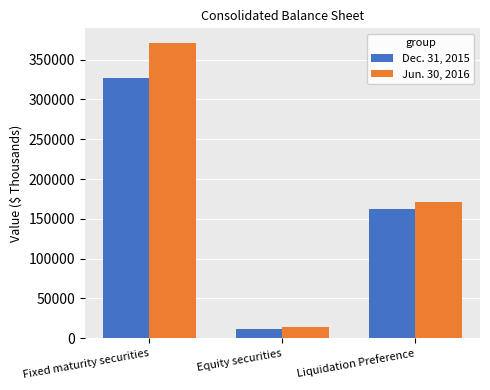

What is the sum of the Dec. 31, 2015 values at Liquidation Preference and Equity securities?

174186